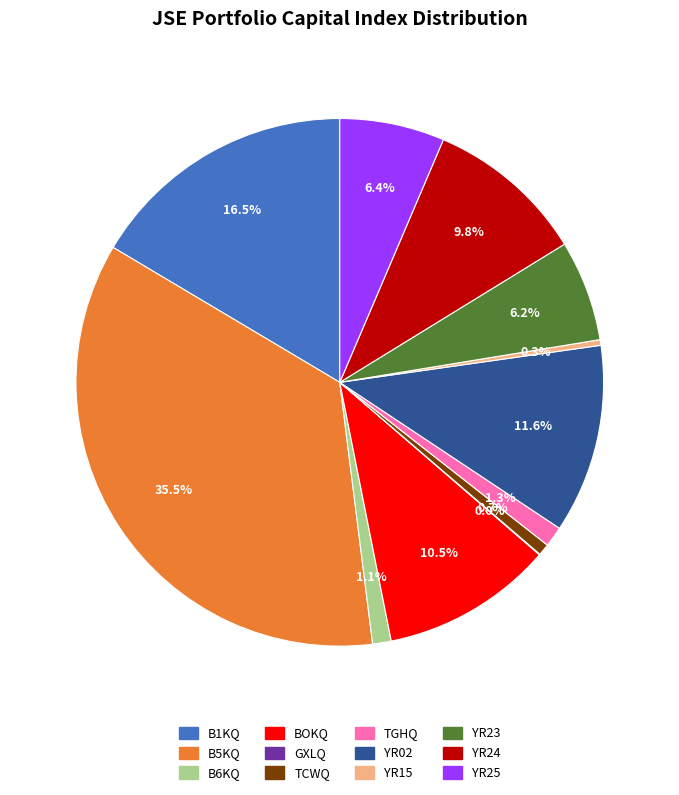

Between YR15 and B6KQ, which is larger?

B6KQ